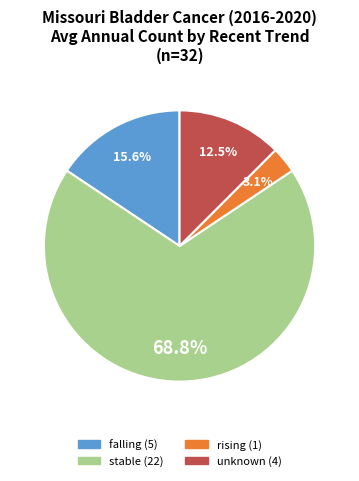

Is there a majority slice in this chart?

Yes